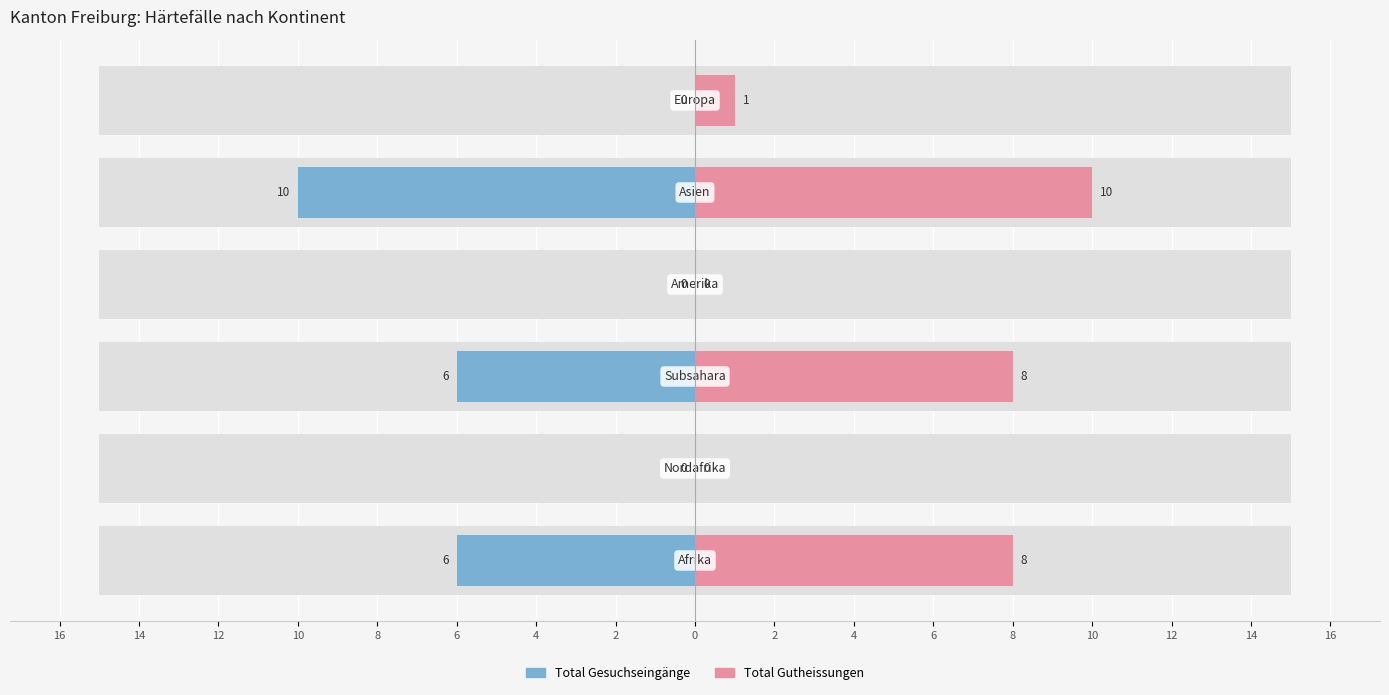

True or false: Total Gutheissungen has a value of 13 at 12.

False